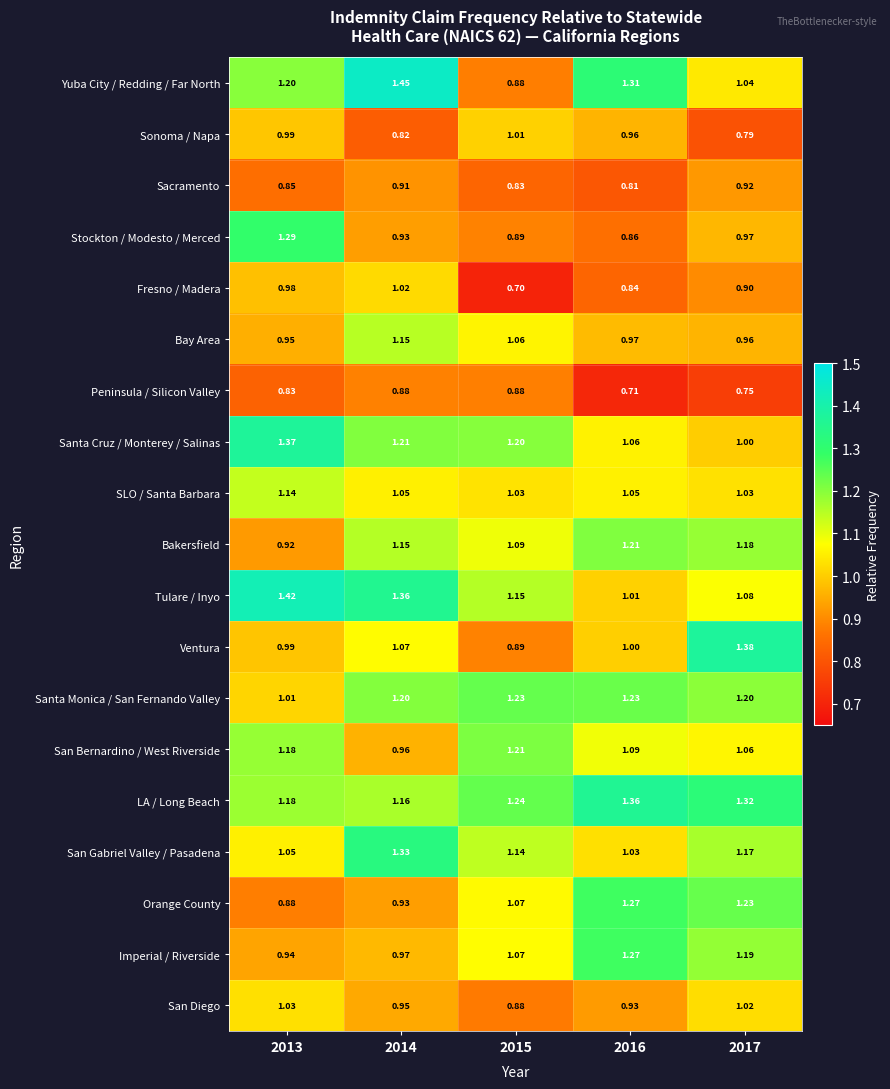

What is the total value across all series at 2016?

20.0